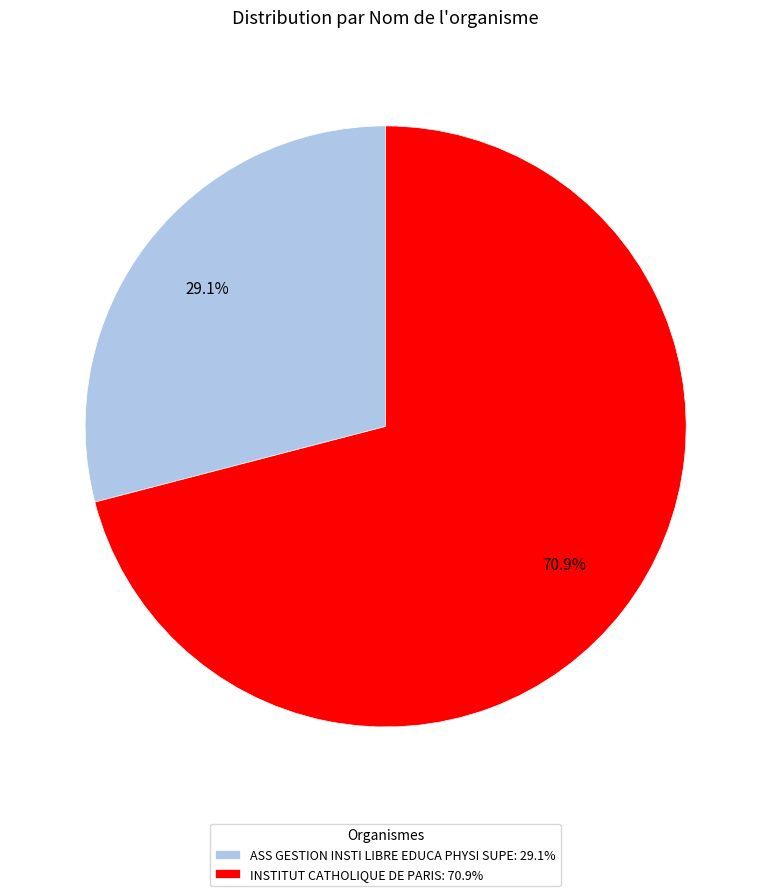

Which slice is the smallest?

ASS GESTION INSTI LIBRE EDUCA PHYSI SUPE